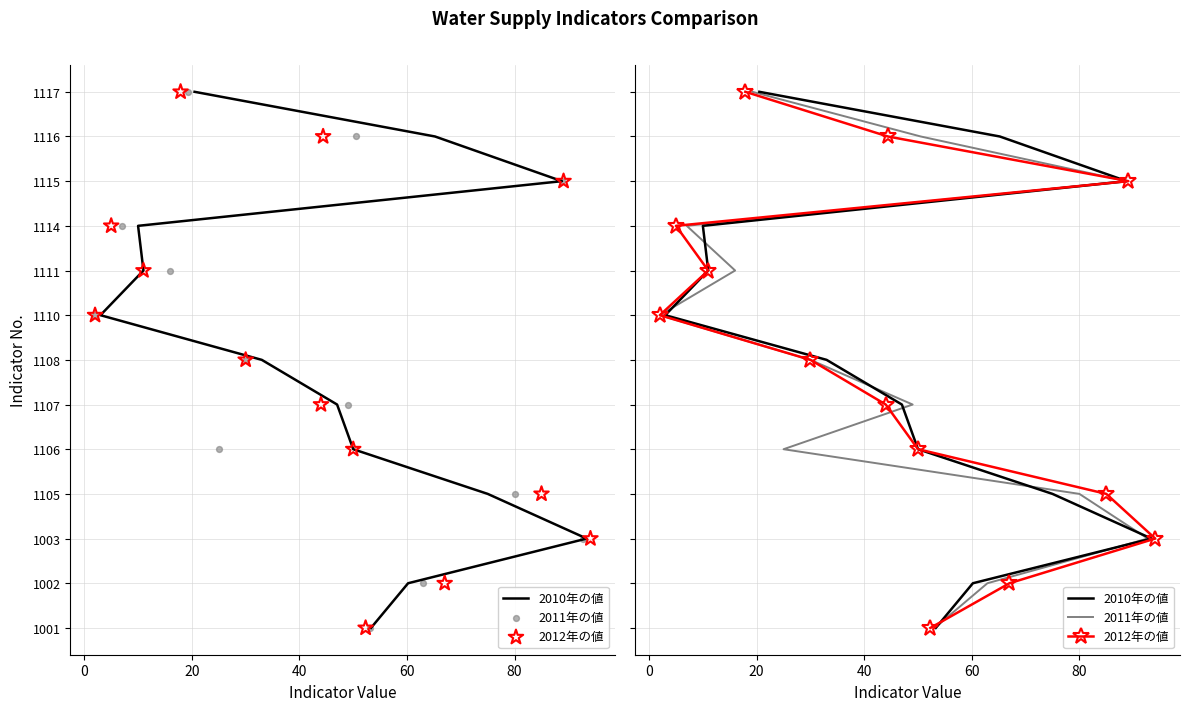

Which series has the largest total across all categories?

2010年の値